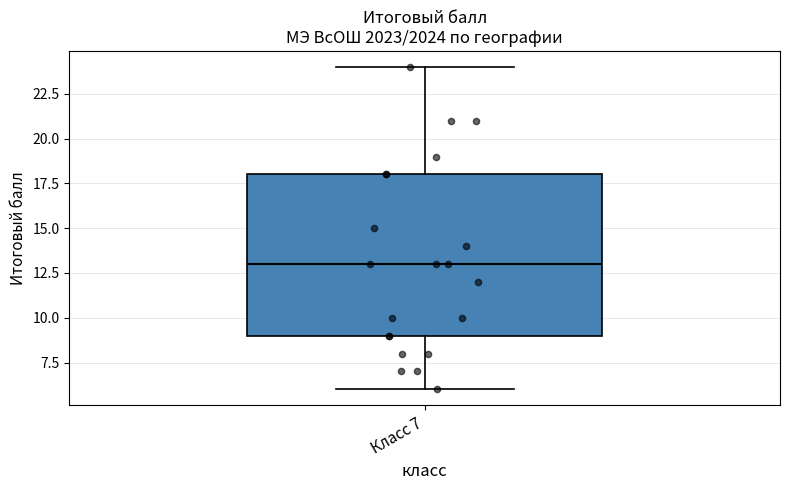

Transcribe this box plot: give where the median line is, the range the box spans, and where the two whiskers end, as read against the y-axis. The values are not printed on the chart, so give them approximately, as read against the axis.

median 13, box 9 to 18, whiskers 6 to 24